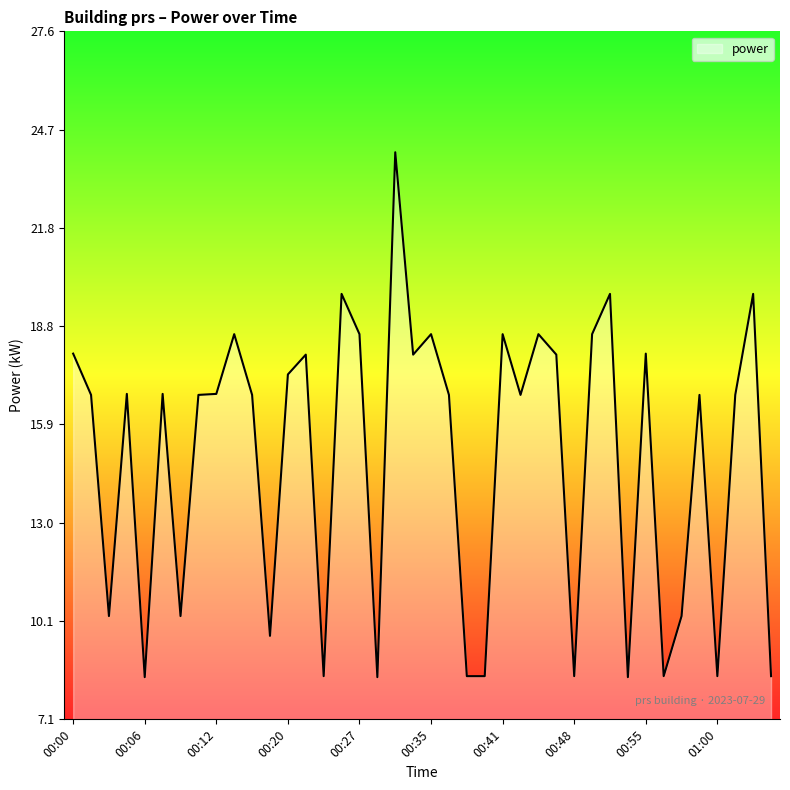

What is the greatest value displayed?

24.0